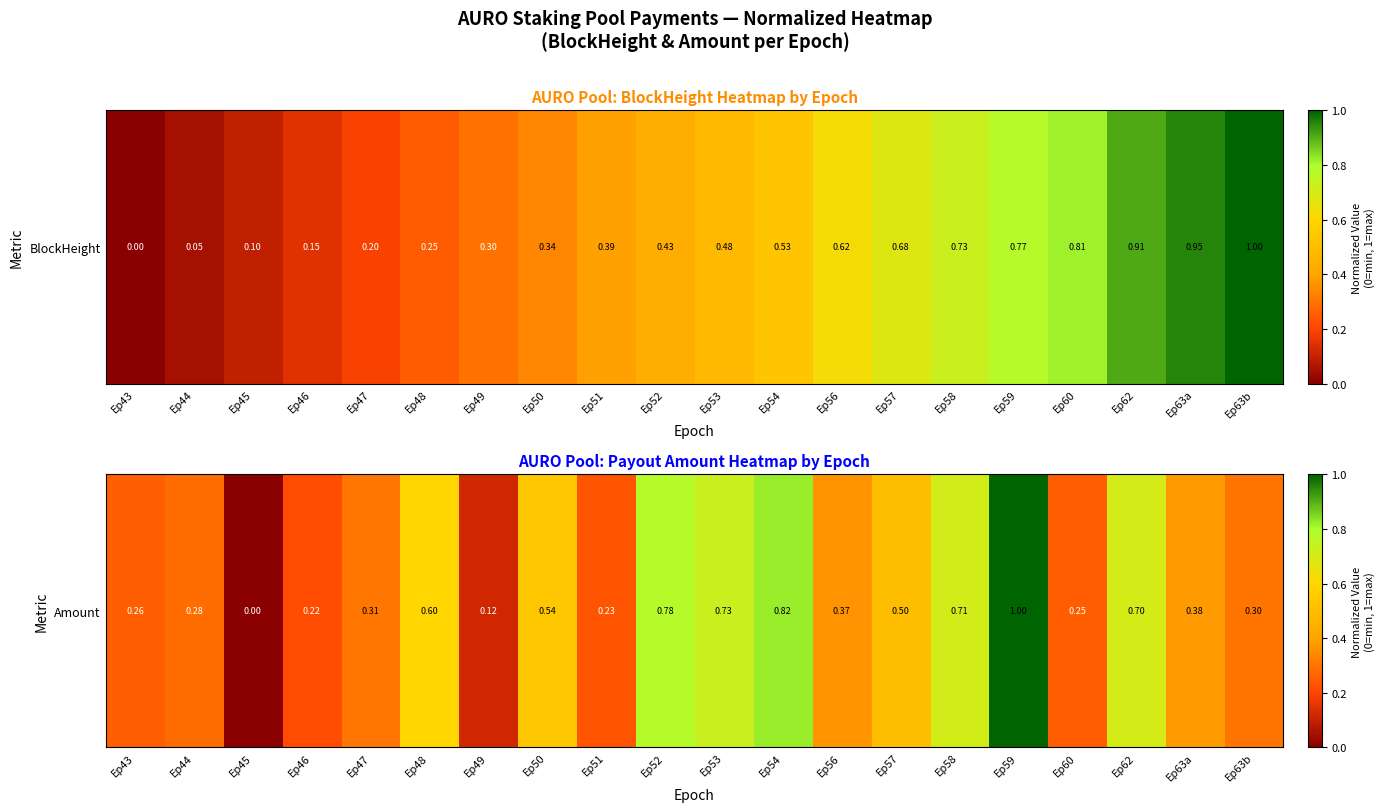

Reading left to right, what are all the values shown in this chart?

Ep43=0.3	Ep44=0.3	Ep45=0.0	Ep46=0.2	Ep47=0.3	Ep48=0.6	Ep49=0.1	Ep50=0.5	Ep51=0.2	Ep52=0.8	Ep53=0.7	Ep54=0.8	Ep56=0.4	Ep57=0.5	Ep58=0.7	Ep59=1.0	Ep60=0.3	Ep62=0.7	Ep63a=0.4	Ep63b=0.3